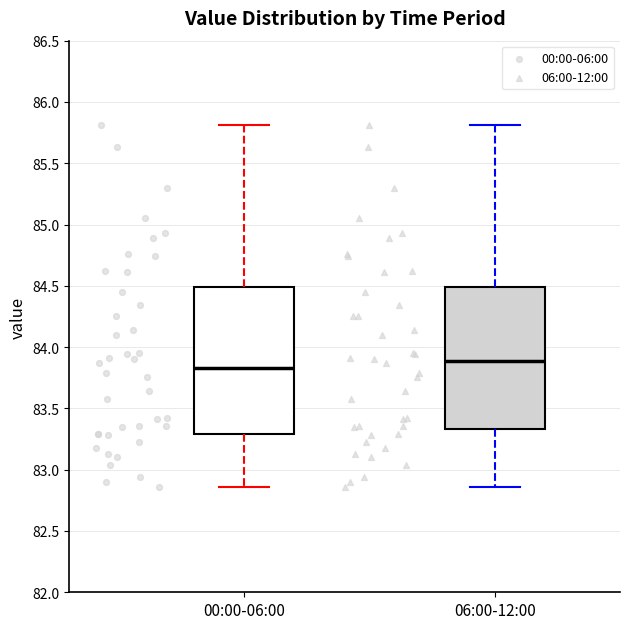

Which box has the highest median line?

06:00-12:00